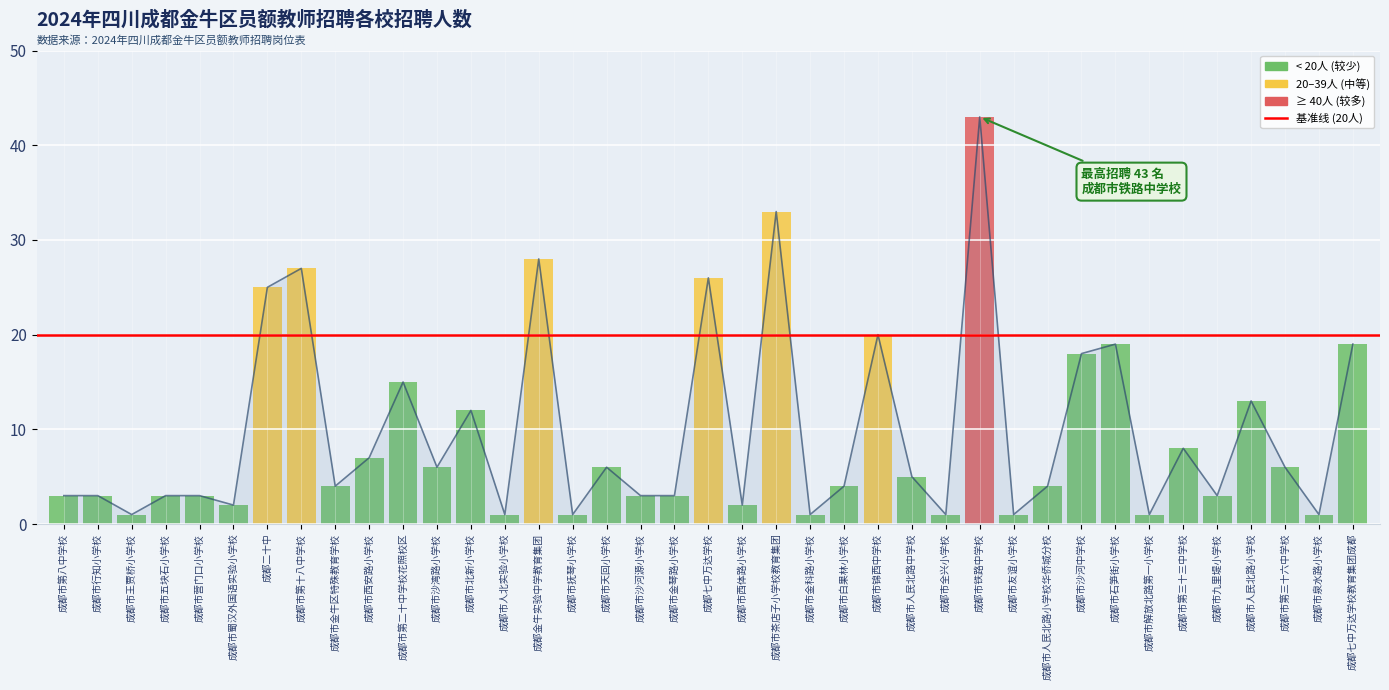

What is the label of the 22nd bar from the right?

成都市沙河源小学校